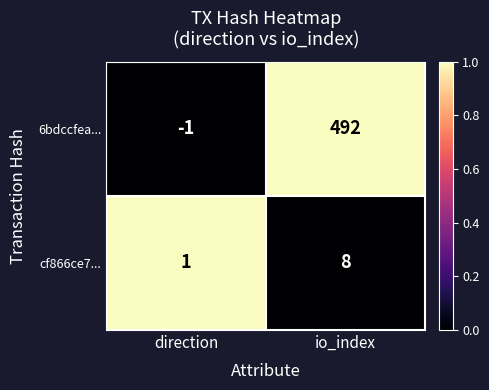

The value of cf866ce7... at direction is 0. True or false?

False